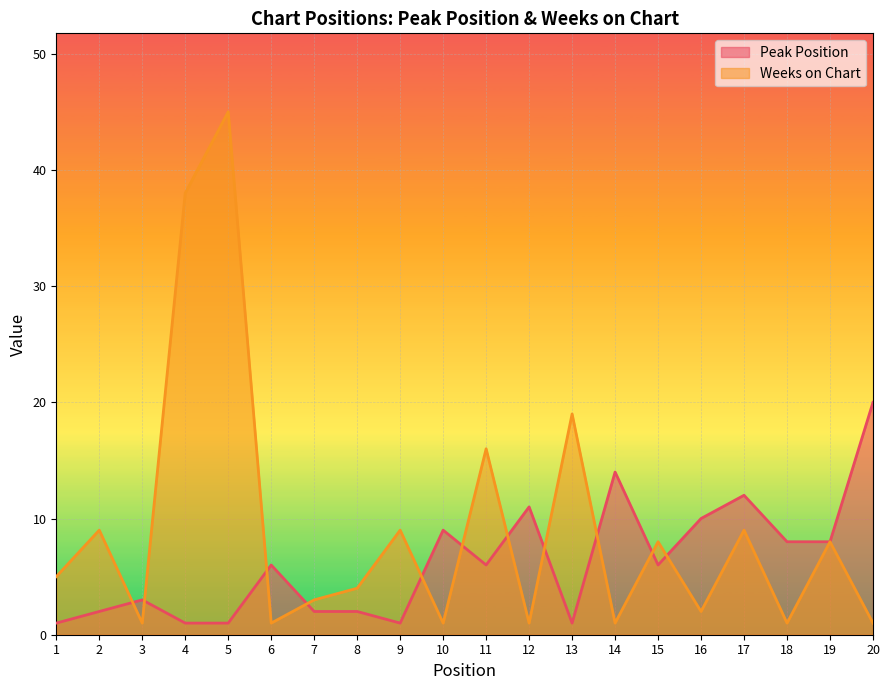

What is the maximum value shown in the chart?

45